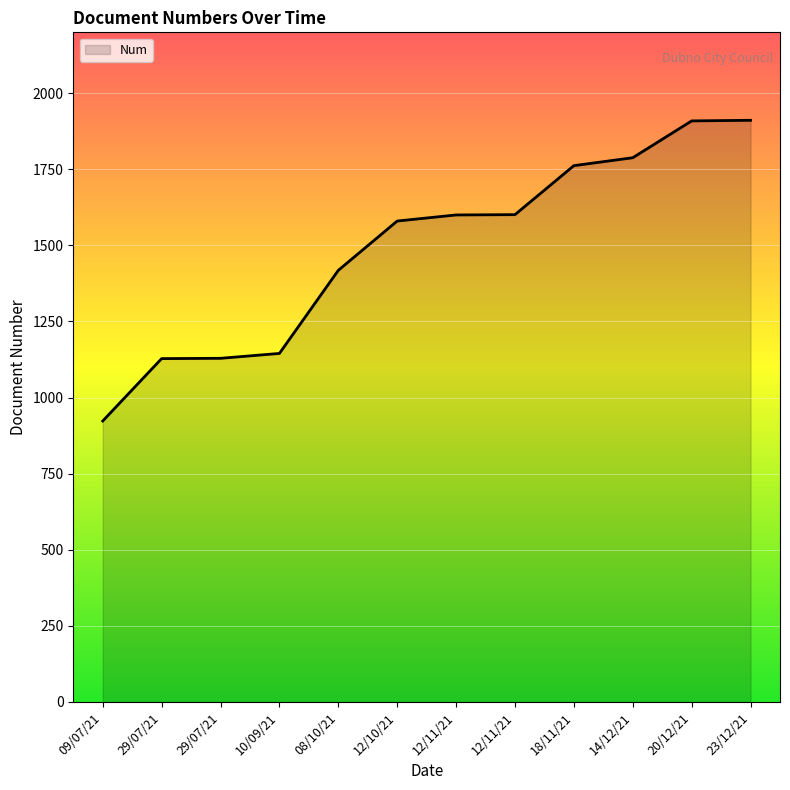

Reading left to right, what are all the values shown in this chart?

09/07/21=923	29/07/21=1128	29/07/21=1129	10/09/21=1145	08/10/21=1418	12/10/21=1580	12/11/21=1600	12/11/21=1601	18/11/21=1762	14/12/21=1788	20/12/21=1909	23/12/21=1911